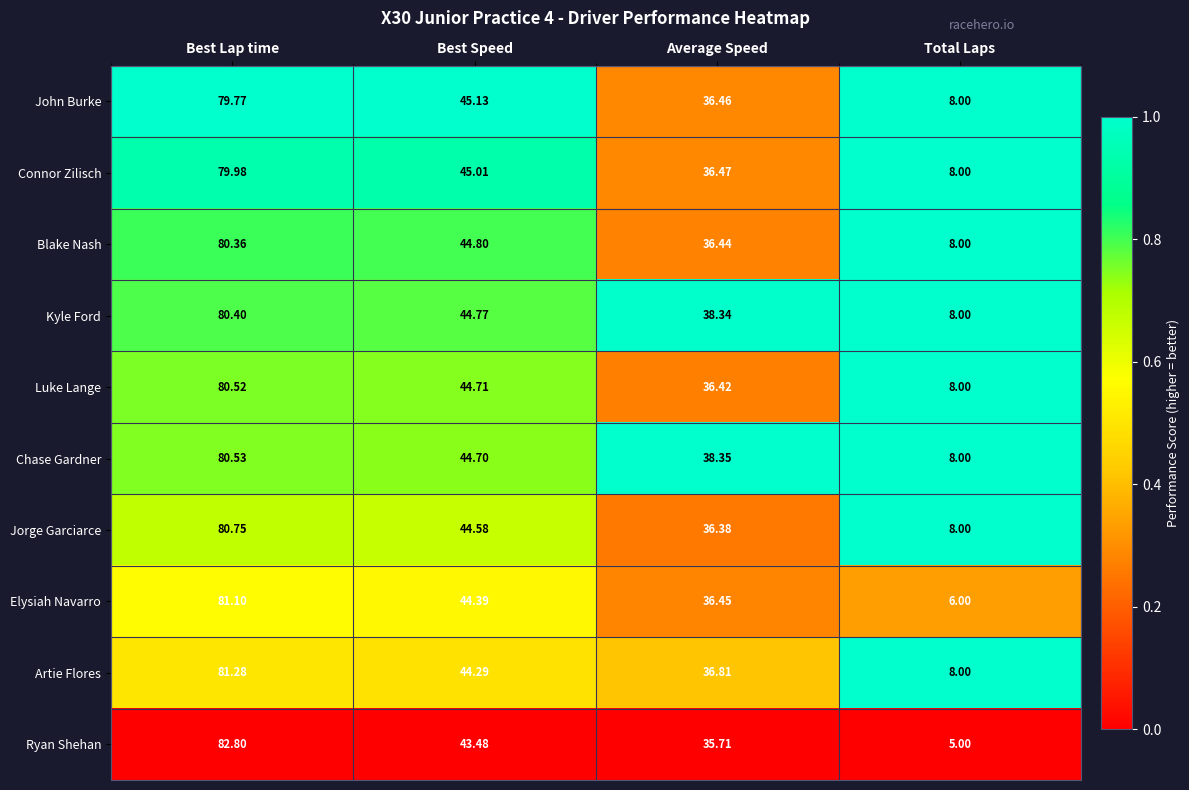

At which label does Jorge Garciarce reach its minimum?

Total Laps